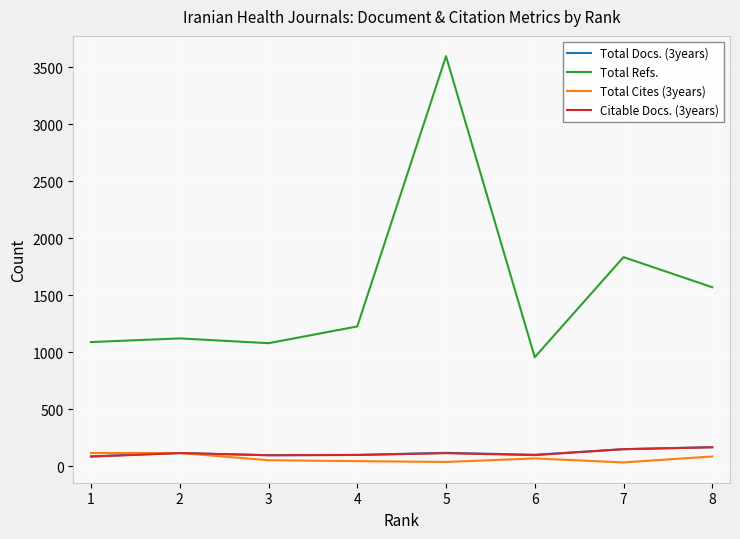

What is the average value of the Total Docs. (3years) series?

115